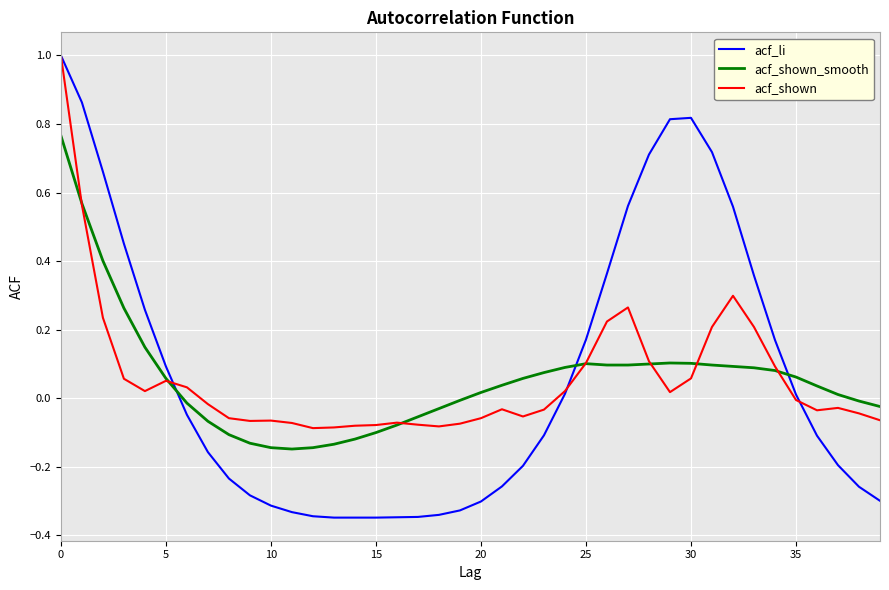

Which series has the largest range (max minus min)?

acf_li